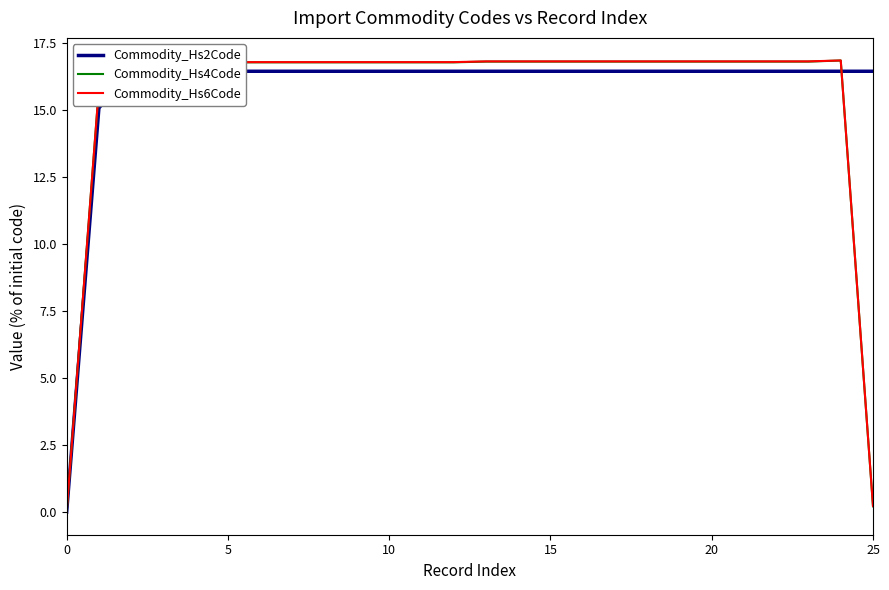

Which category has the highest value across all series?

24